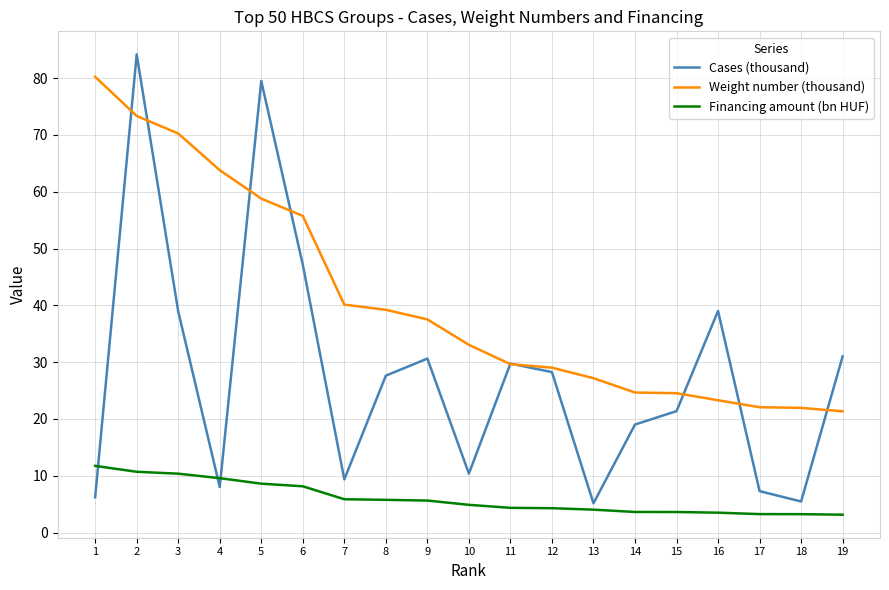

What are all the series names shown in the legend?

Cases (thousand), Weight number (thousand), Financing amount (bn HUF)